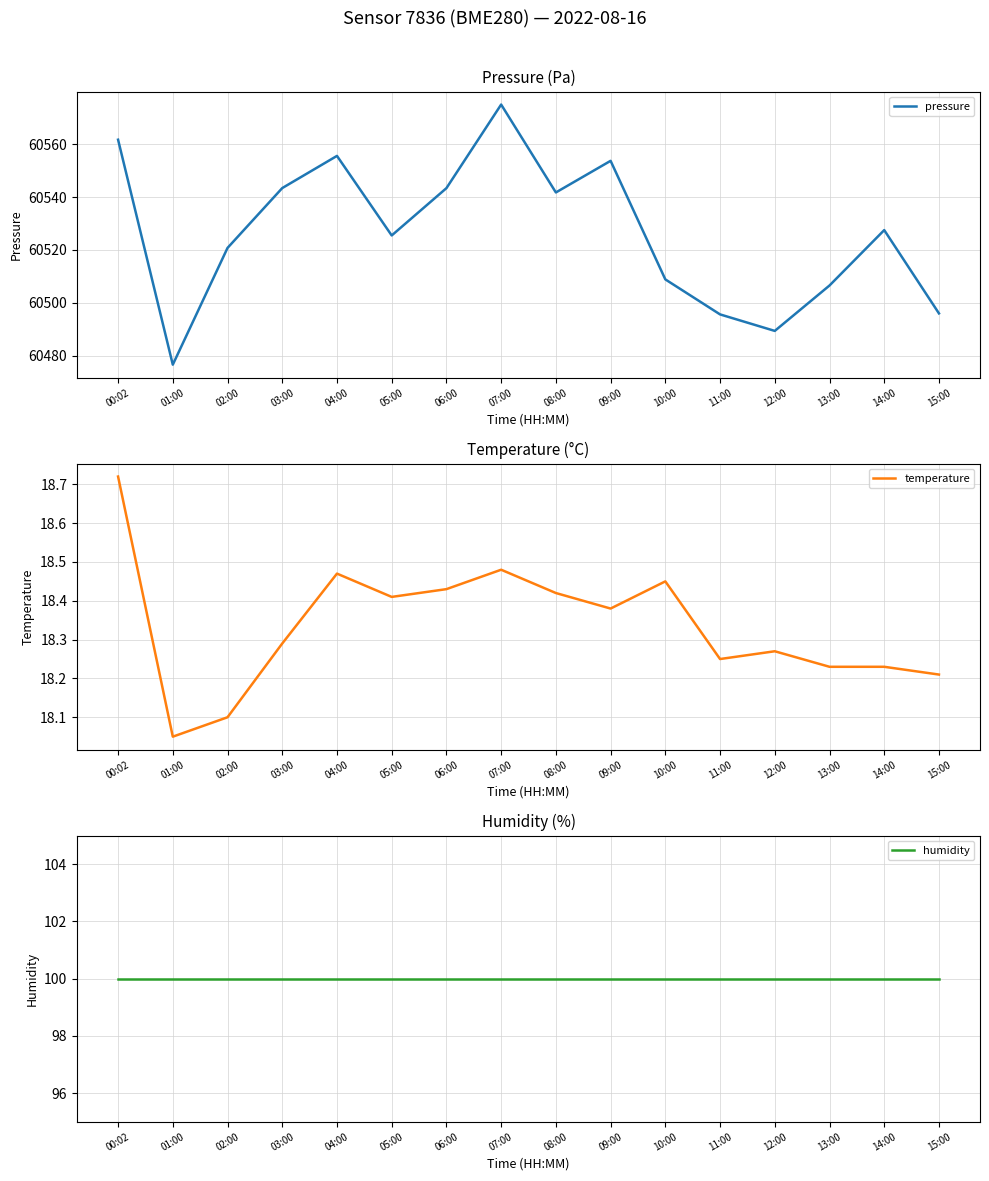

What is the label of the 16th point from the right?

00:02